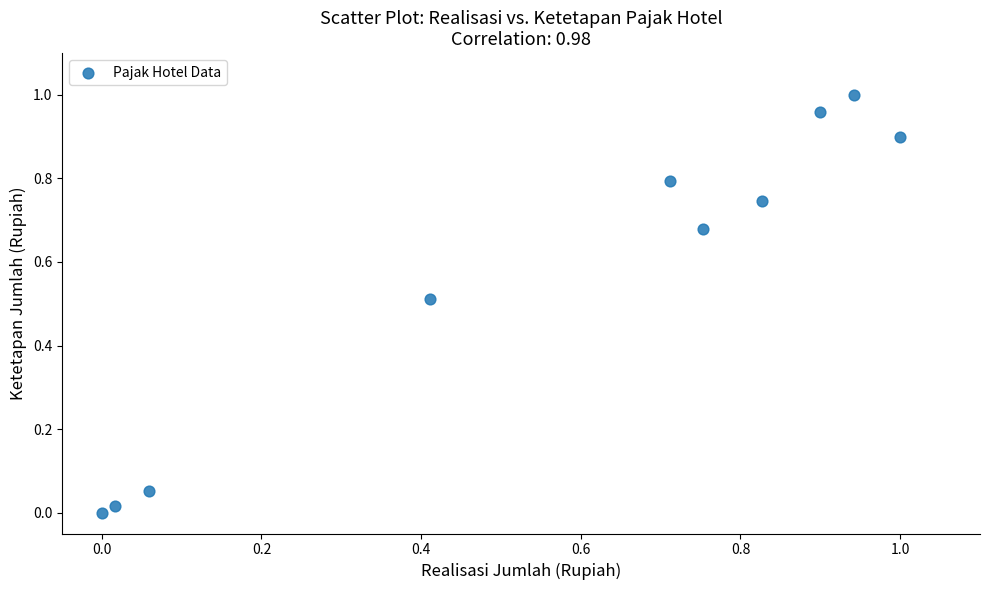

What is the average Y value?

0.6